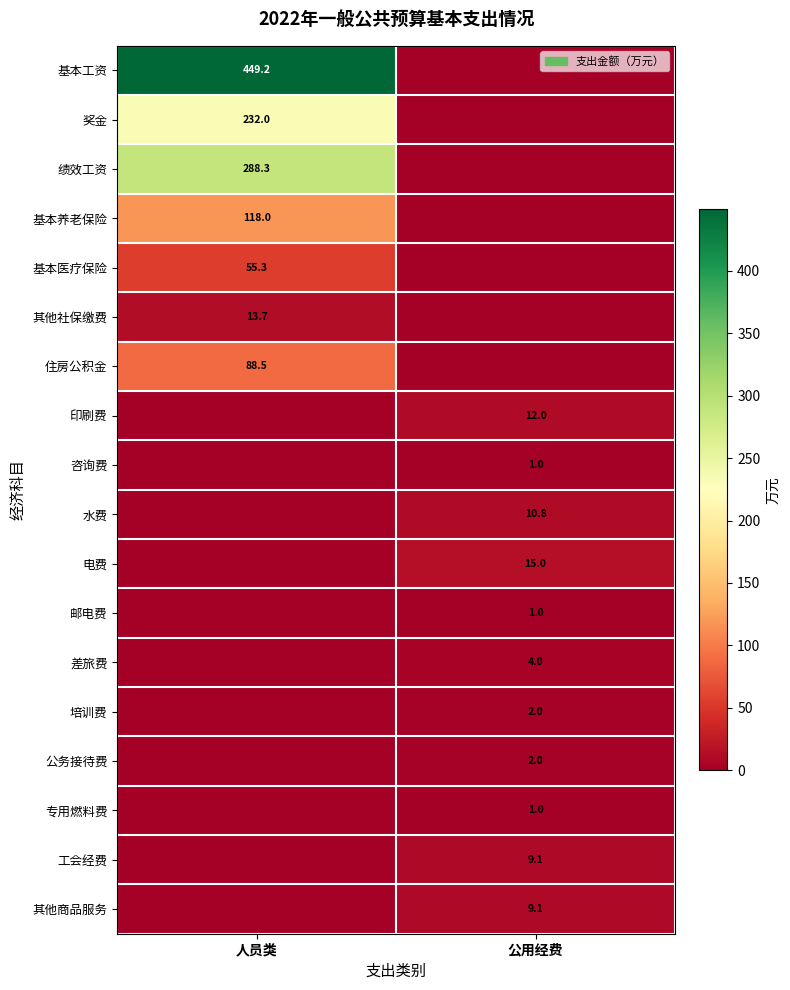

The 电费 series shows 15.0 at 公用经费. True or false?

True